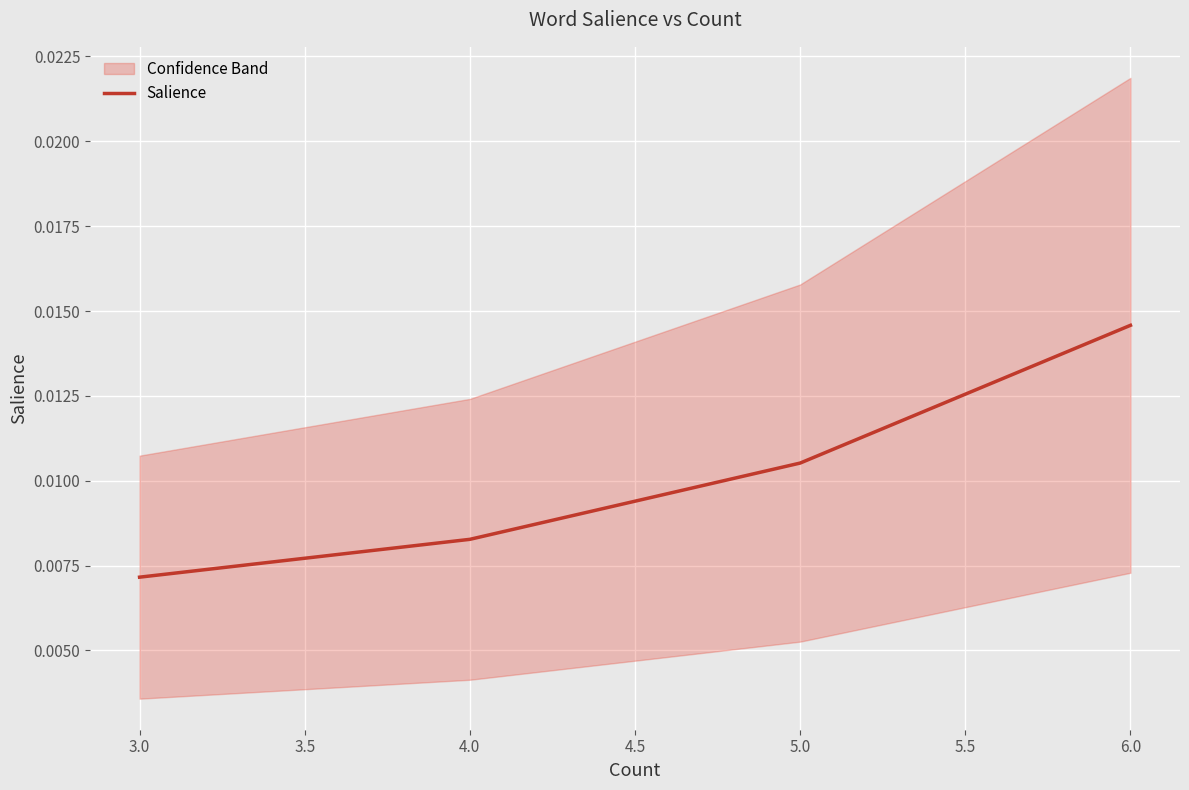

Which category has the highest value in the Salience series?

6.0